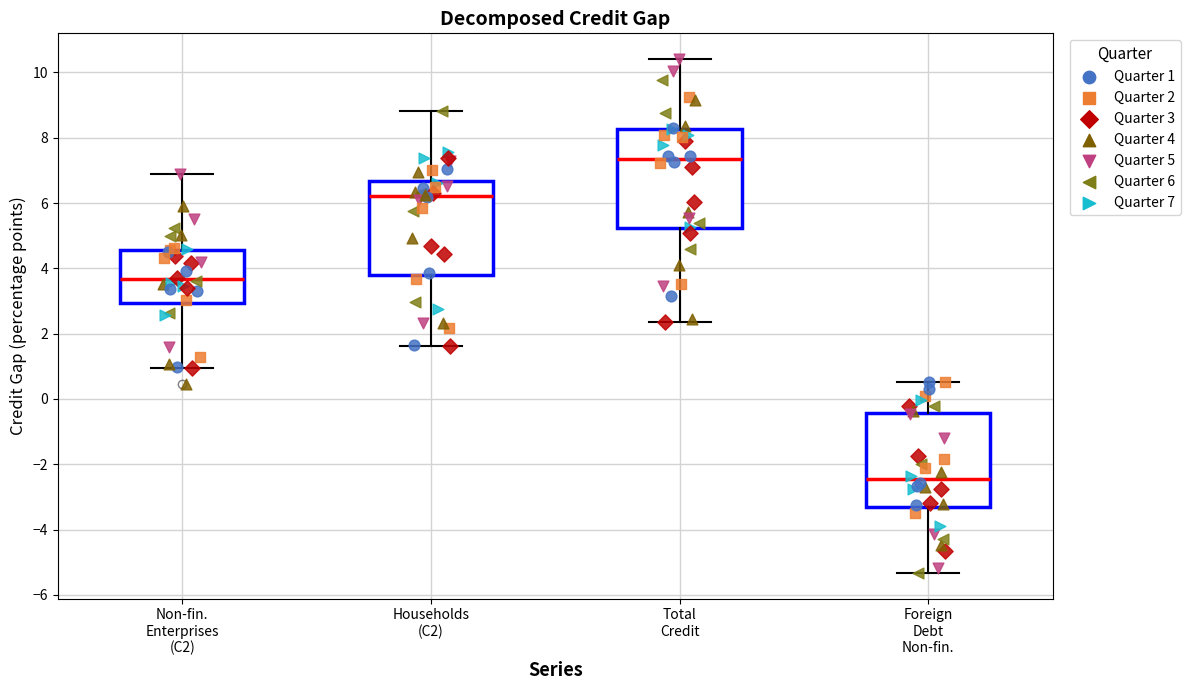

Where does the lower whisker of the box for Non-fin. Enterprises (C2) end on the y-axis? The values are not printed on the chart, so give them approximately, as read against the axis.

1.0